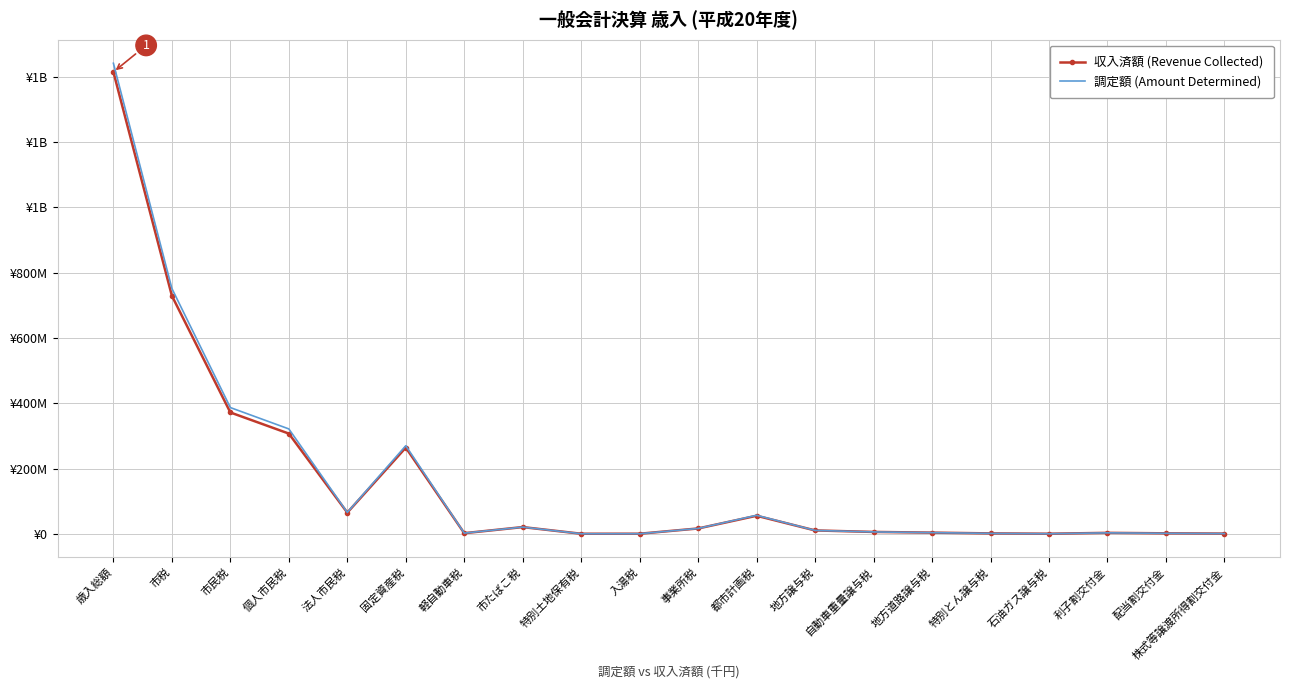

The 収入済額 (Revenue Collected) series shows 27069237.1 at 市たばこ税. True or false?

False